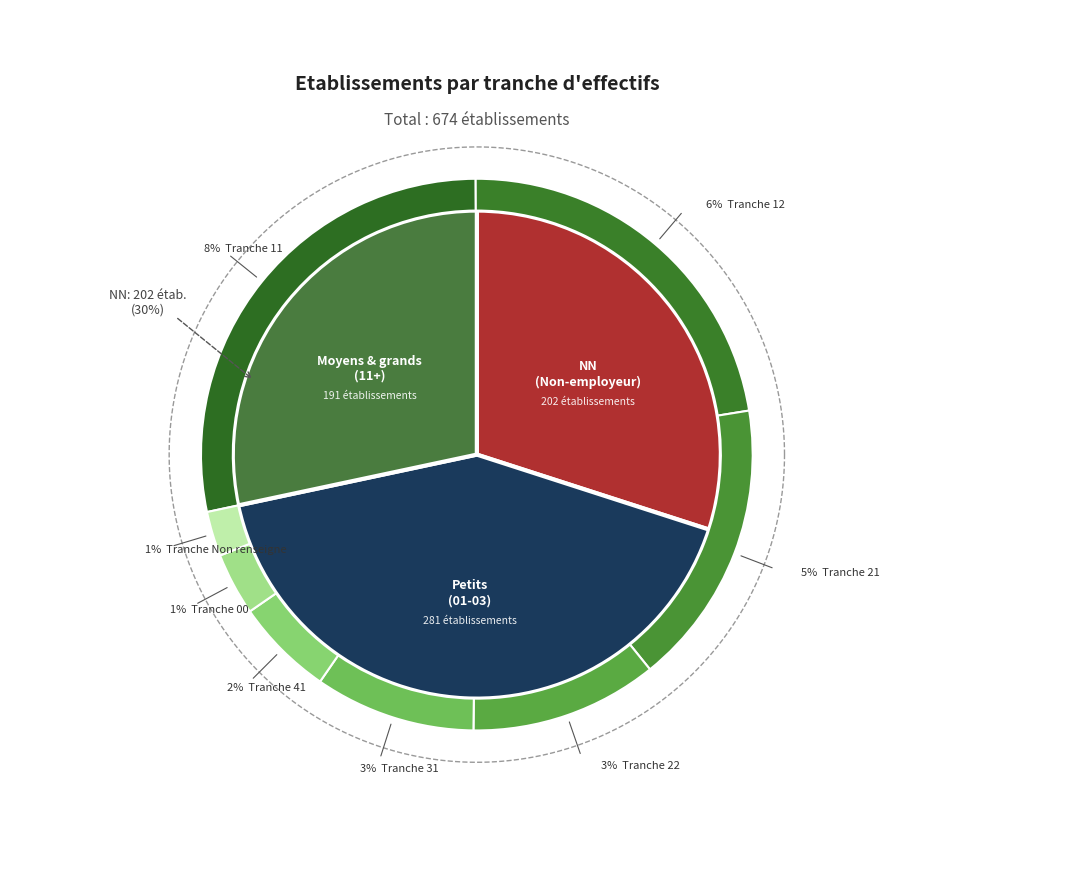

Is 41 the majority of the pie?

No